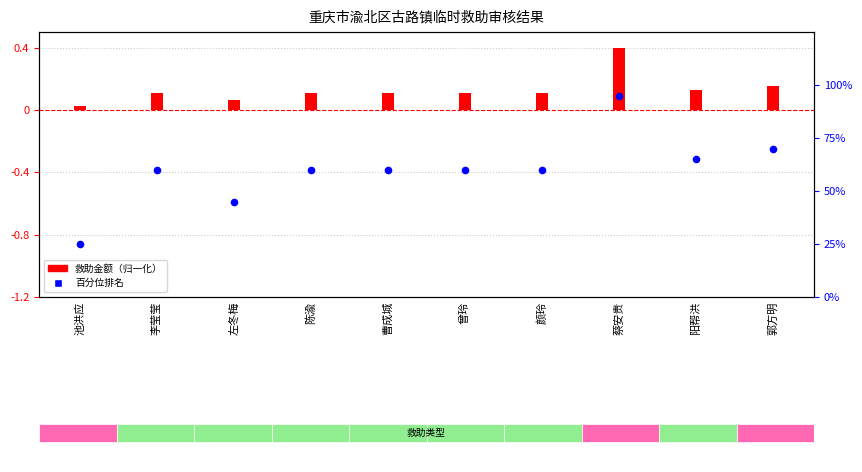

Which series contains the lowest Y value?

救助金额（归一化）